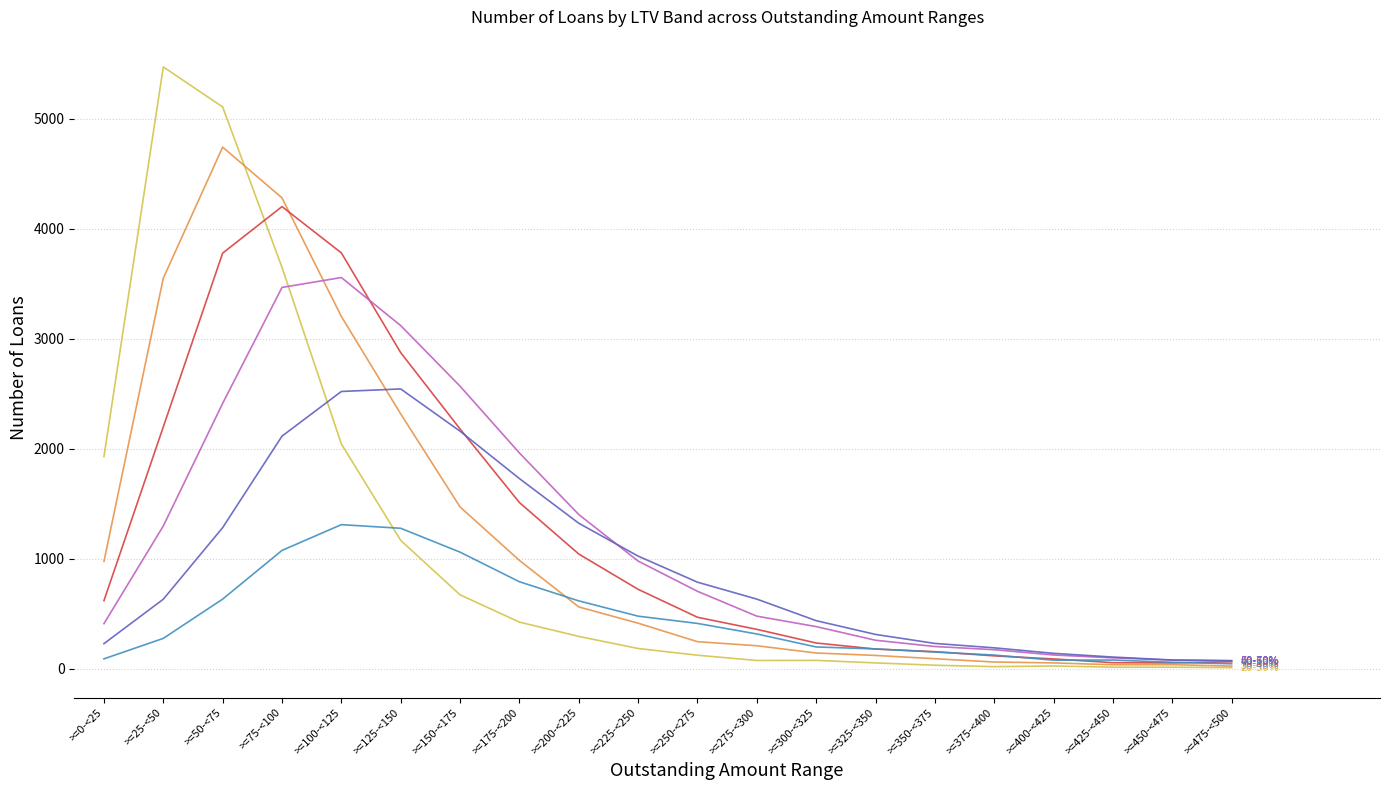

What is the maximum value shown in the chart?

5473